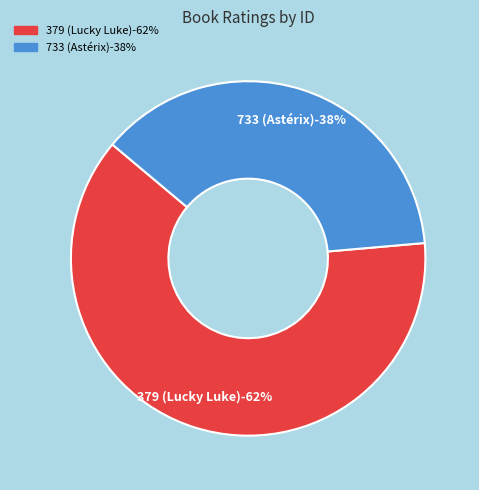

True or false: 733 (Astérix) accounts for 38% of the total.

True